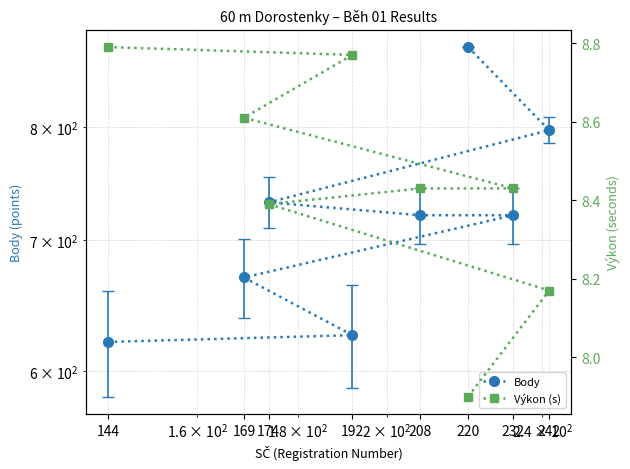

Reading left to right, what are all the values shown in this chart?

Body: 220=879.0	242=797.0	174=732.0	208=721.0	232=721.0	169=670.0	192=626.0	144=621.0
Výkon (s): 220=7.9	242=8.2	174=8.4	208=8.4	232=8.4	169=8.6	192=8.8	144=8.8